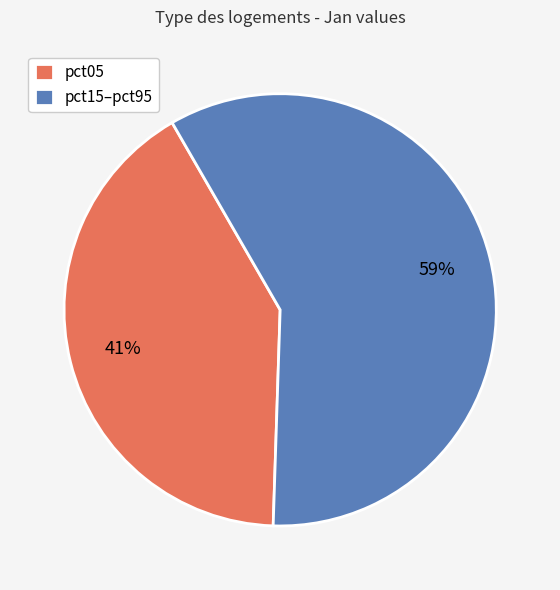

Count the number of slices in the pie.

2